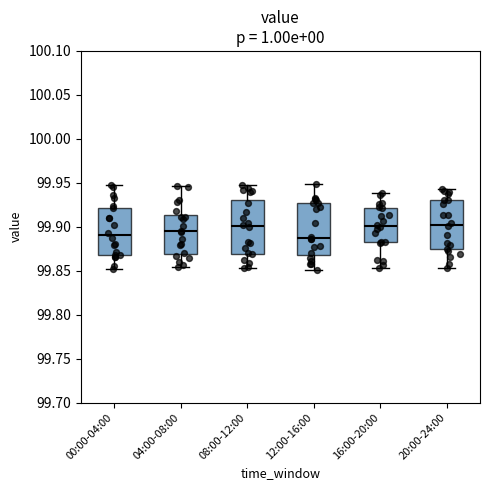

Where does the median line of the box for 16:00-20:00 sit on the y-axis? The values are not printed on the chart, so give them approximately, as read against the axis.

99.900